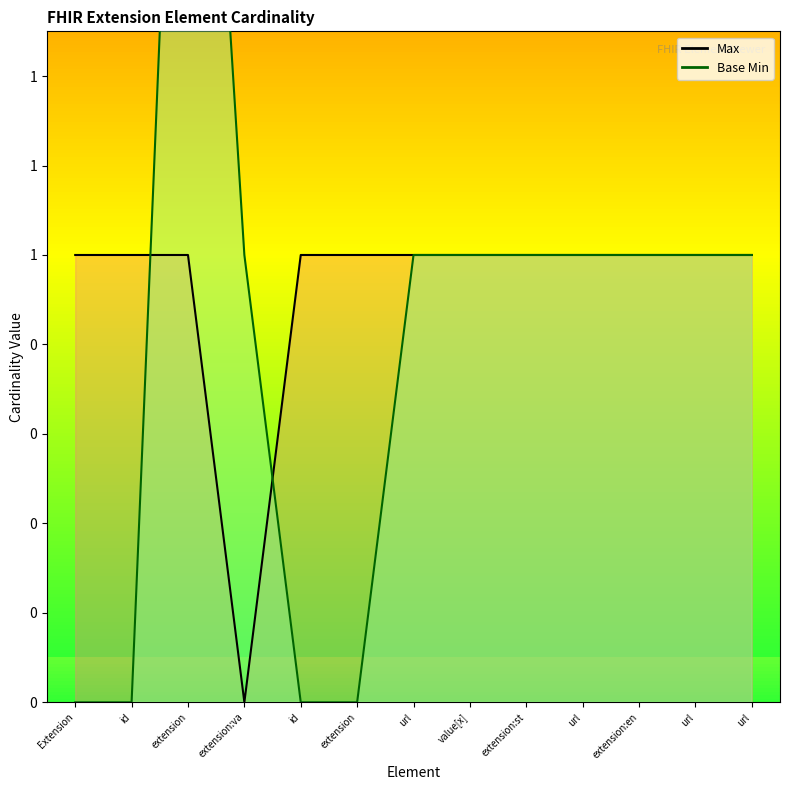

Reading left to right, transcribe all the data shown in this chart.

1	1	1	0	1	1	1	1	1	1	1	1	1